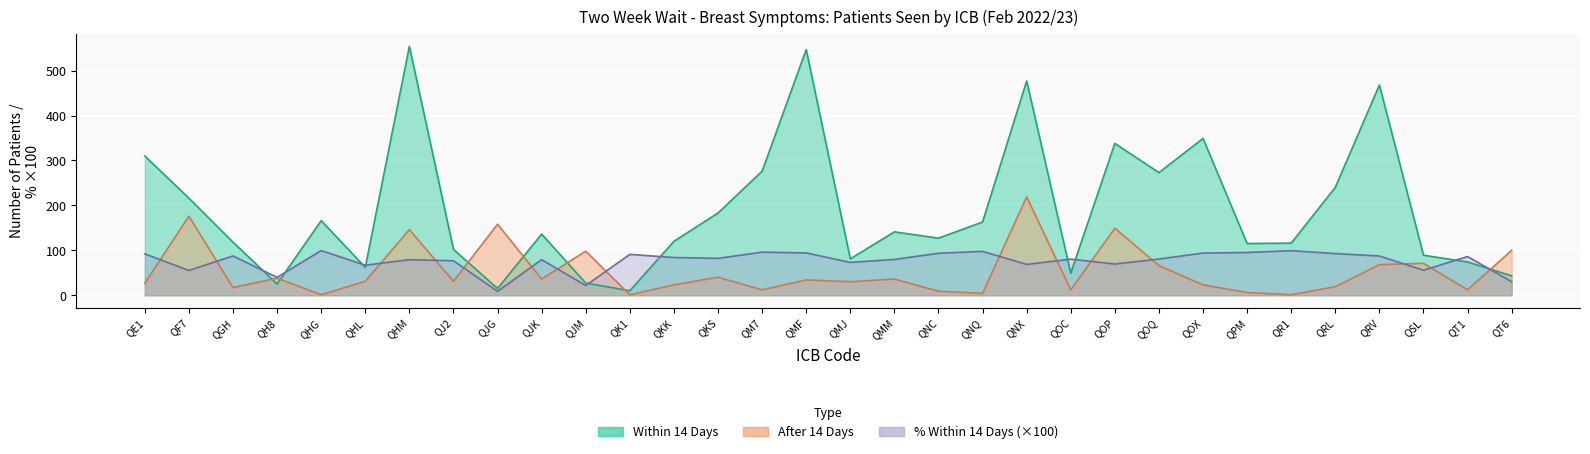

What is the difference between the Pct Within 14 Days values at QM7 and QMM?

16.2